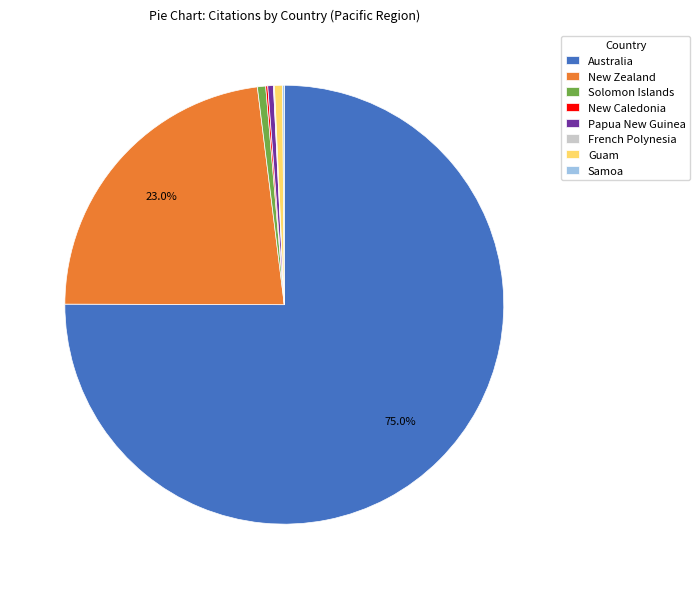

Which has a higher value, Australia or Solomon Islands?

Australia